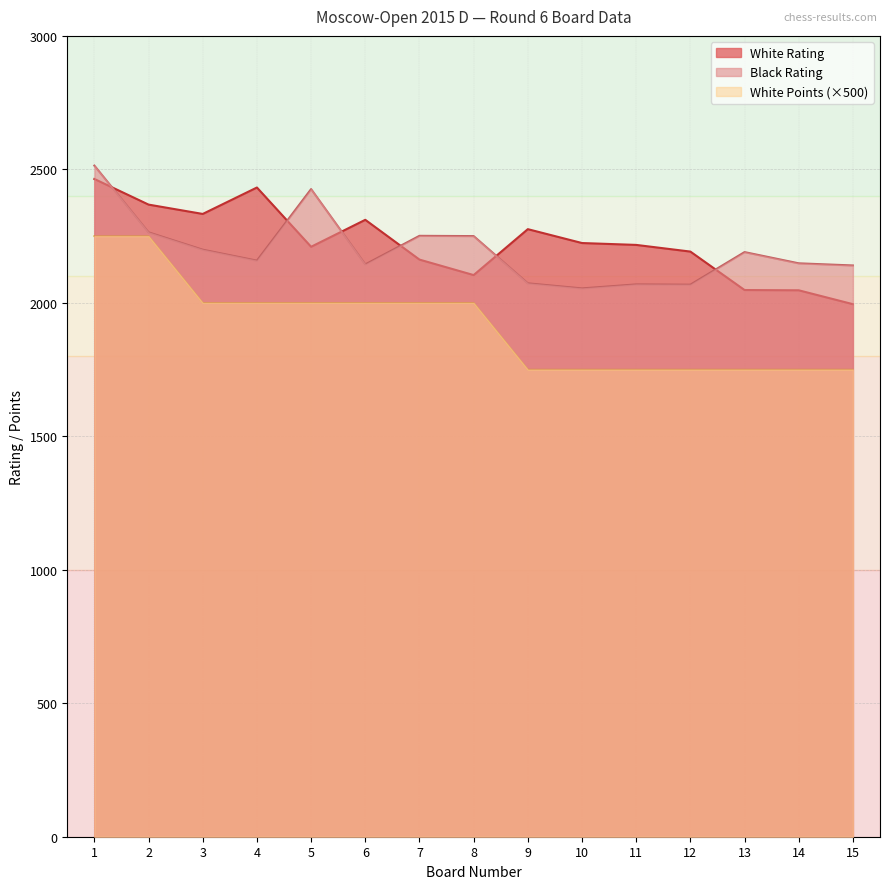

True or false: White Rating and White Points intersect in this chart.

False